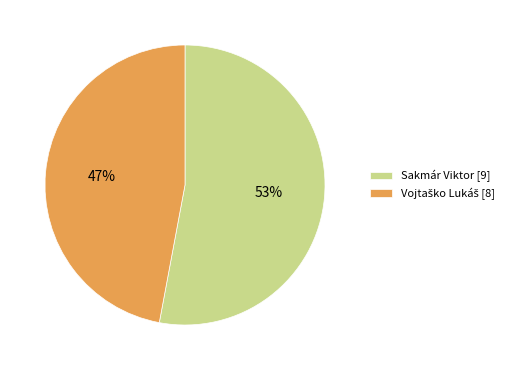

To the nearest percent, what is the difference between the largest and smallest slice percentages?

6%